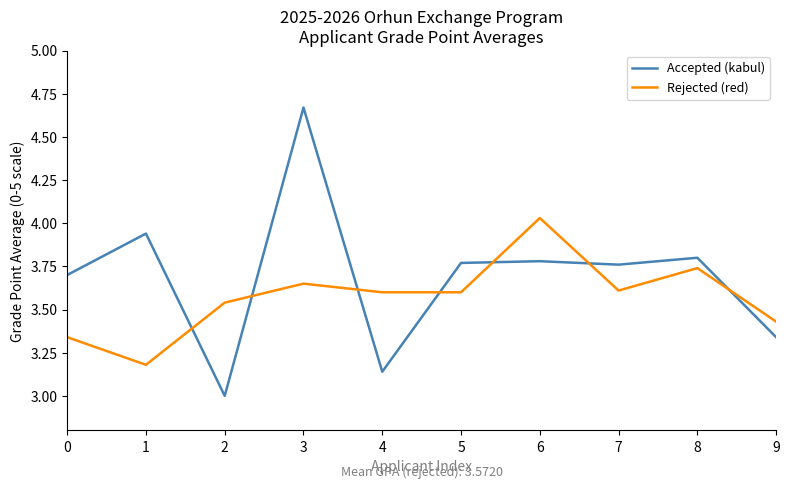

Which series changed the most between 4 and 7?

Accepted (kabul)